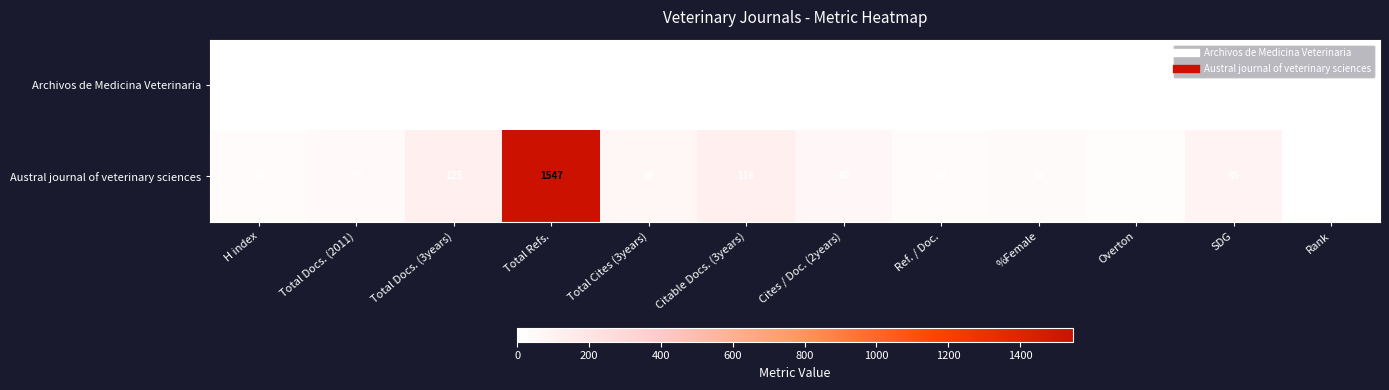

What is the spread (max minus min) of values at Ref. / Doc.?

34